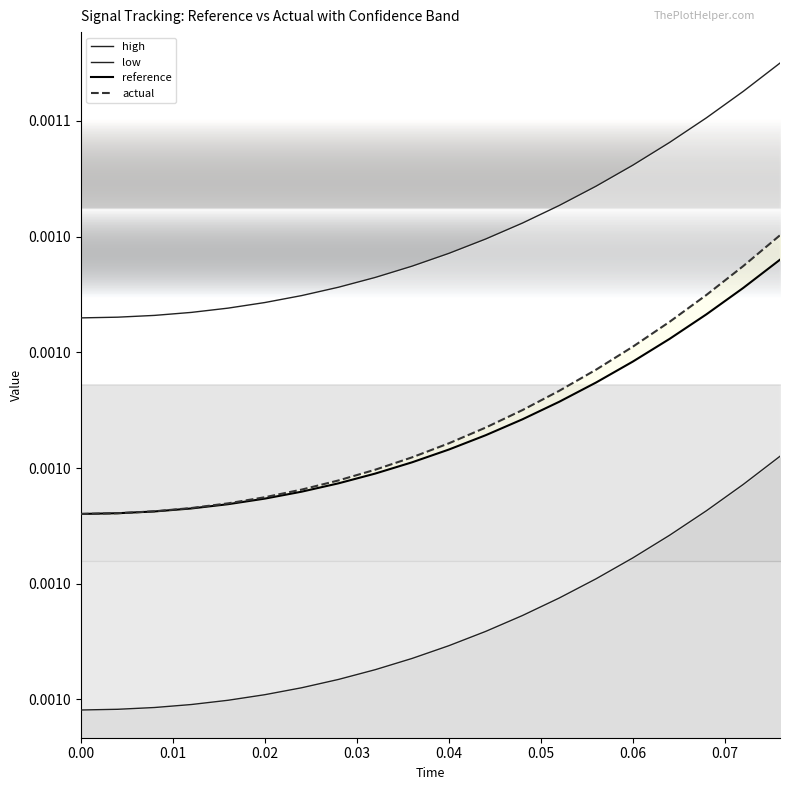

What is the label of the 16th point from the right?

0.04